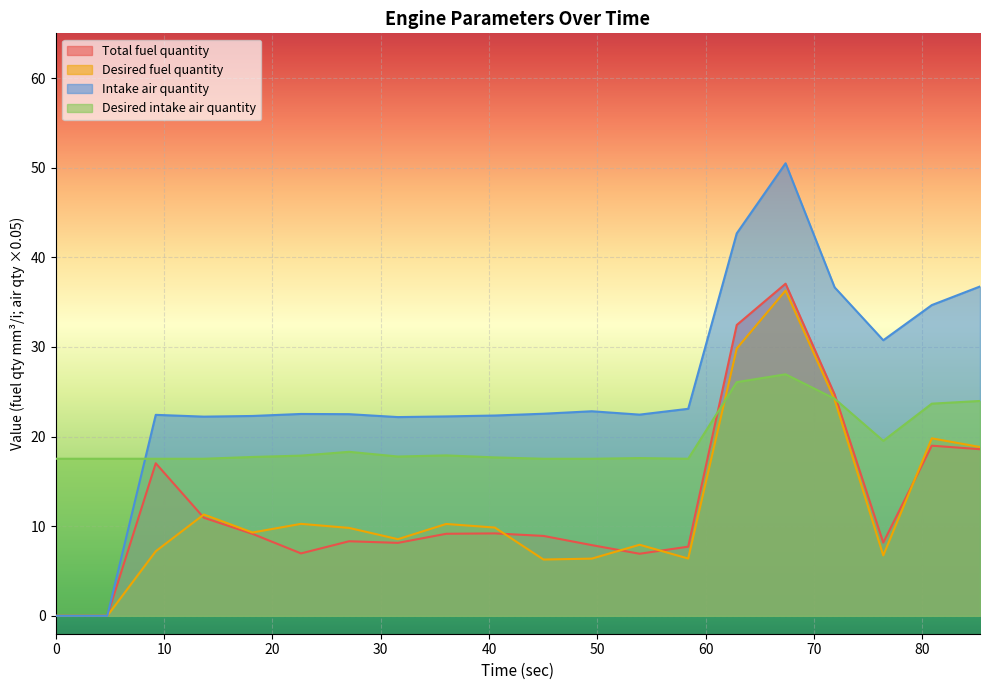

Rank the series at 85.33 from lowest to highest value.

Total fuel quantity, Desired fuel quantity, Desired intake air quantity, Intake air quantity